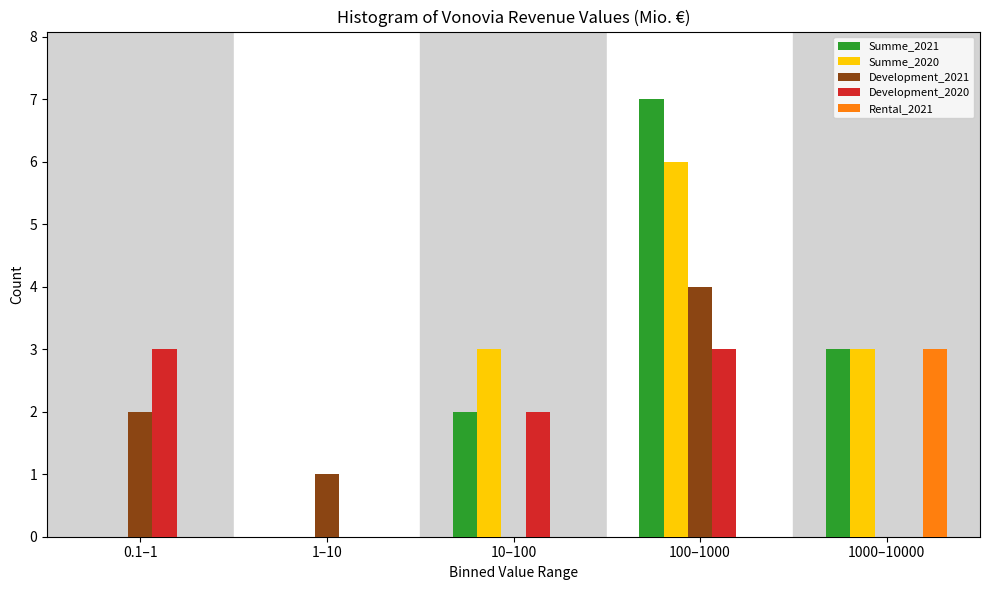

Reading right to left, transcribe all the data shown in this chart.

Summe_2021: 1000–10000=3	100–1000=7	10–100=2	1–10=0	0.1–1=0
Summe_2020: 1000–10000=3	100–1000=6	10–100=3	1–10=0	0.1–1=0
Development_2021: 1000–10000=0	100–1000=4	10–100=0	1–10=1	0.1–1=2
Development_2020: 1000–10000=0	100–1000=3	10–100=2	1–10=0	0.1–1=3
Rental_2021: 1000–10000=3	100–1000=0	10–100=0	1–10=0	0.1–1=0